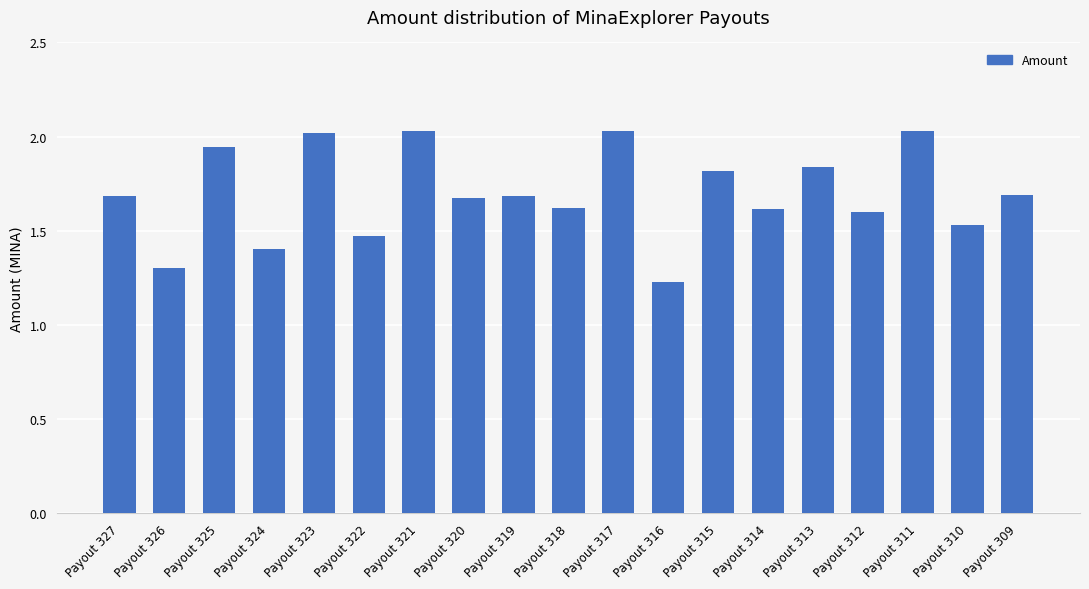

What is the ratio of the value at Payout 319 to the value at Payout 312?

1.1